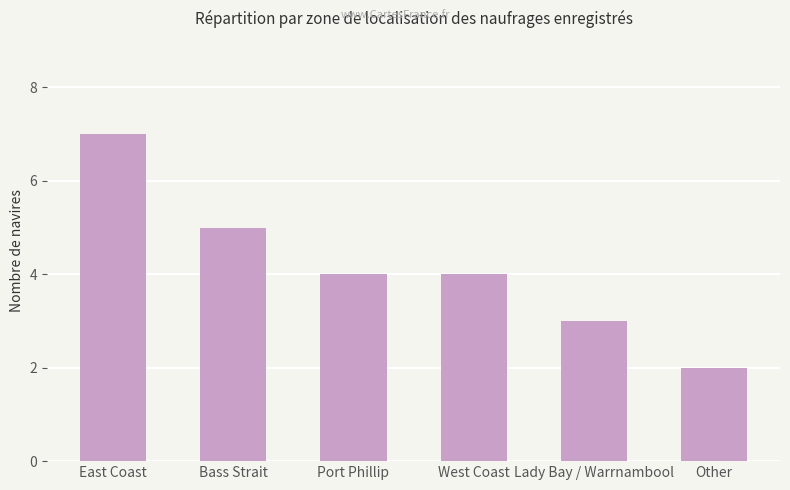

What is the difference between the second highest and minimum values?

3